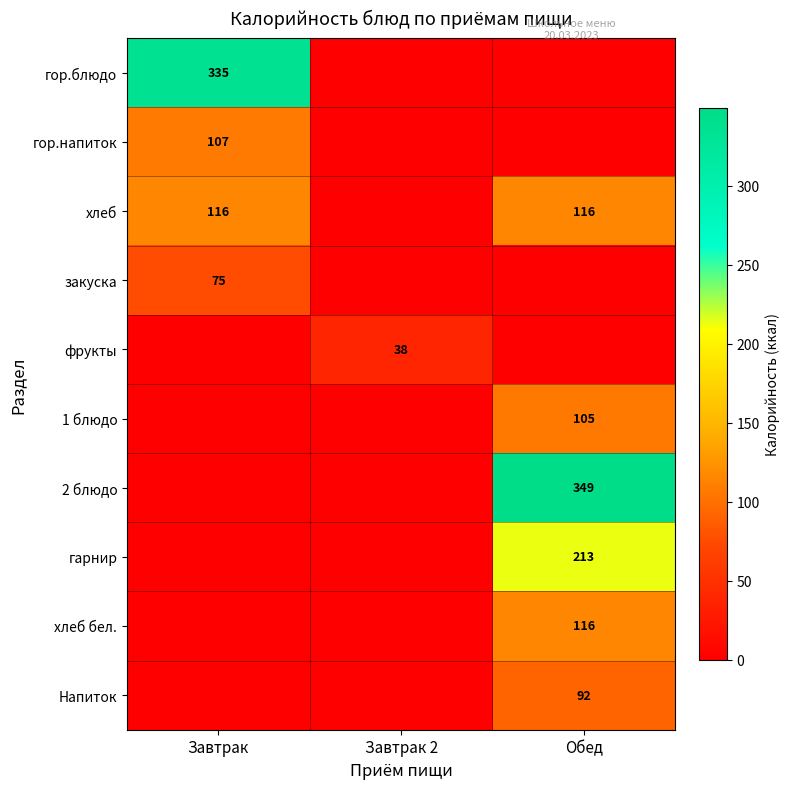

The 1 блюдо series shows 66 at Обед. True or false?

False